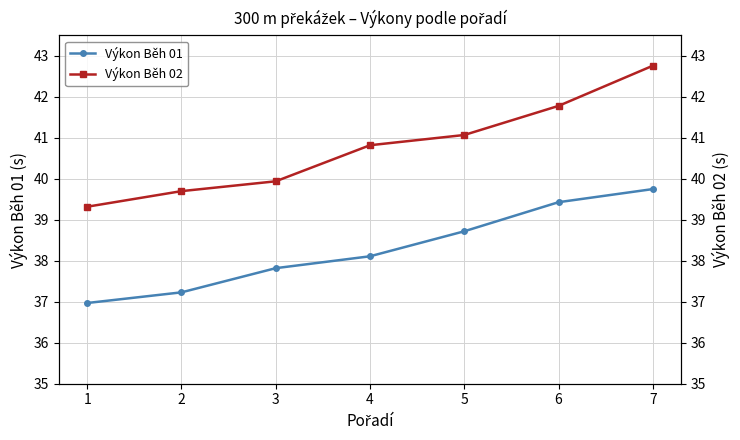

How many lines are shown in the chart?

2